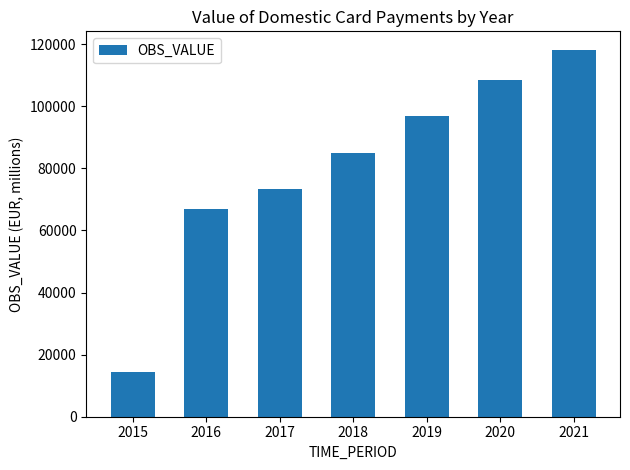

How many values are below 84885?

3